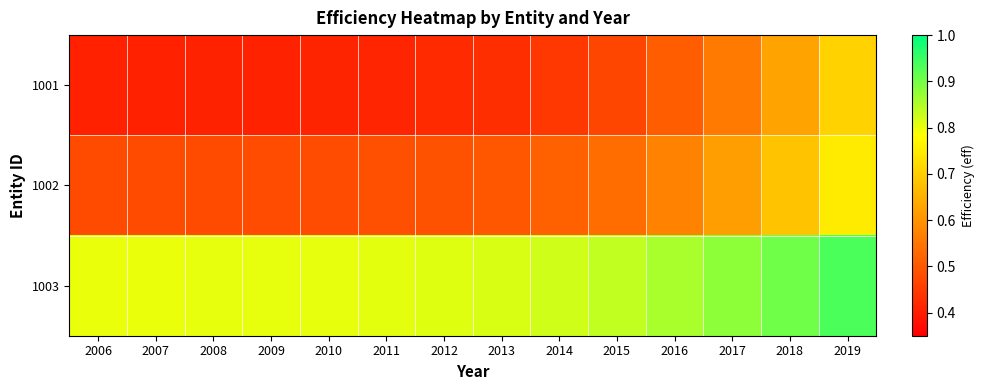

Reading left to right, transcribe all the data shown in this chart.

1001: 2006=0.4	2007=0.4	2008=0.4	2009=0.4	2010=0.4	2011=0.4	2012=0.4	2013=0.4	2014=0.4	2015=0.5	2016=0.5	2017=0.6	2018=0.6	2019=0.7
1002: 2006=0.5	2007=0.5	2008=0.5	2009=0.5	2010=0.5	2011=0.5	2012=0.5	2013=0.5	2014=0.5	2015=0.5	2016=0.6	2017=0.6	2018=0.7	2019=0.8
1003: 2006=0.8	2007=0.8	2008=0.8	2009=0.8	2010=0.8	2011=0.8	2012=0.8	2013=0.8	2014=0.8	2015=0.8	2016=0.9	2017=0.9	2018=0.9	2019=0.9